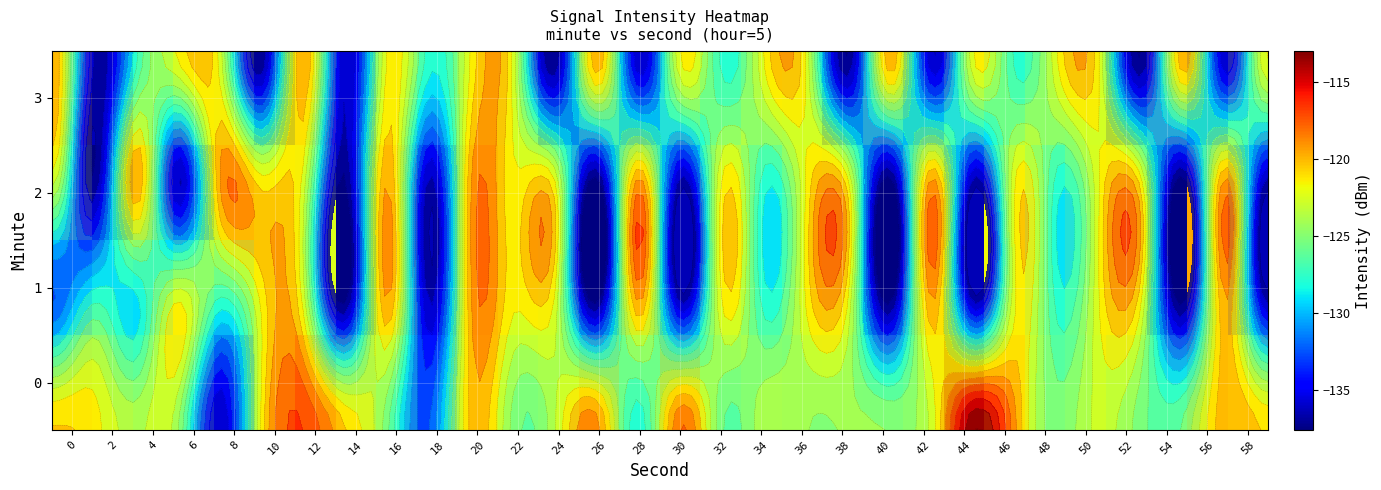

At which category is the sum across all series the highest?

20